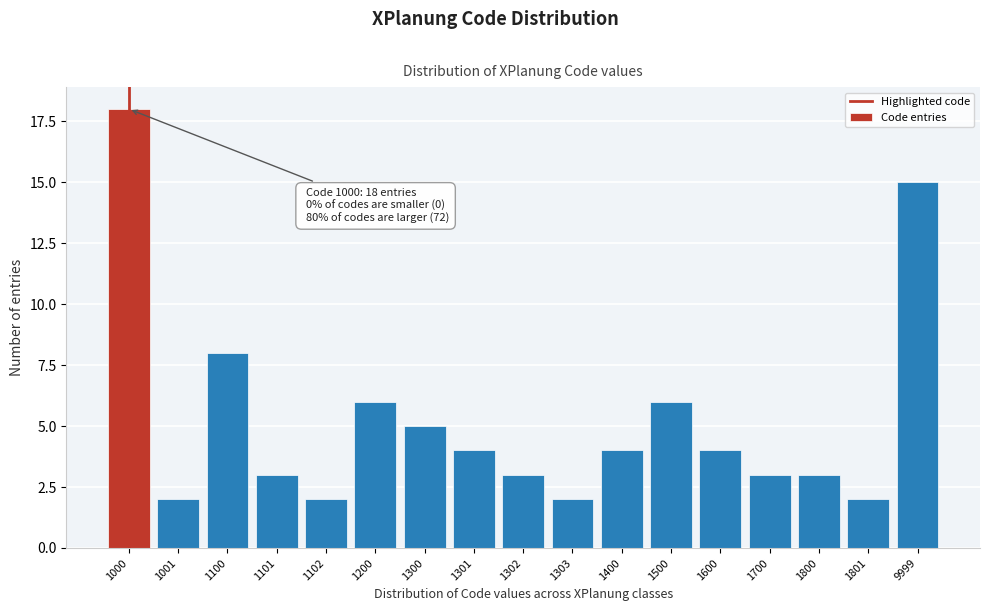

Reading right to left, list all the values displayed in this chart.

9999=15	1801=2	1800=3	1700=3	1600=4	1500=6	1400=4	1303=2	1302=3	1301=4	1300=5	1200=6	1102=2	1101=3	1100=8	1001=2	1000=18